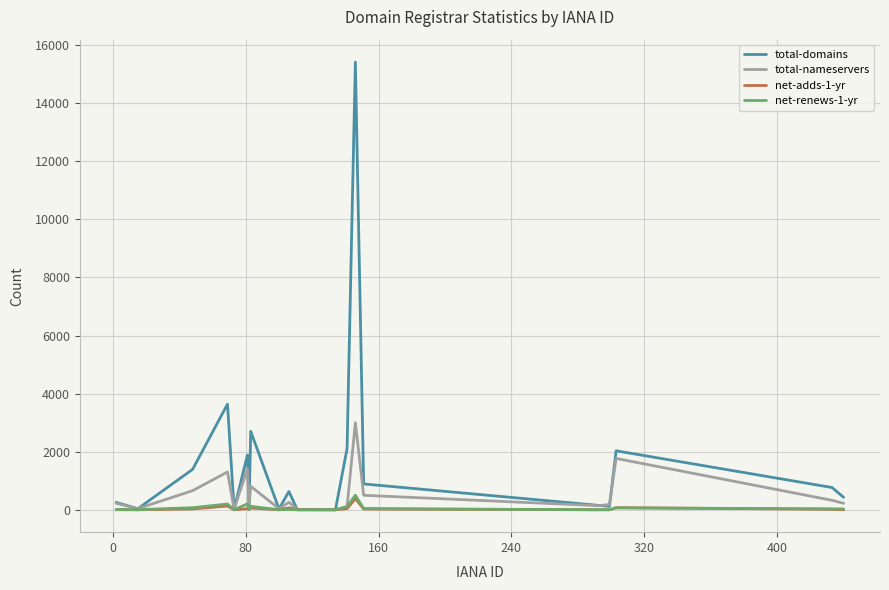

What is the highest value of the total-domains series?

15417